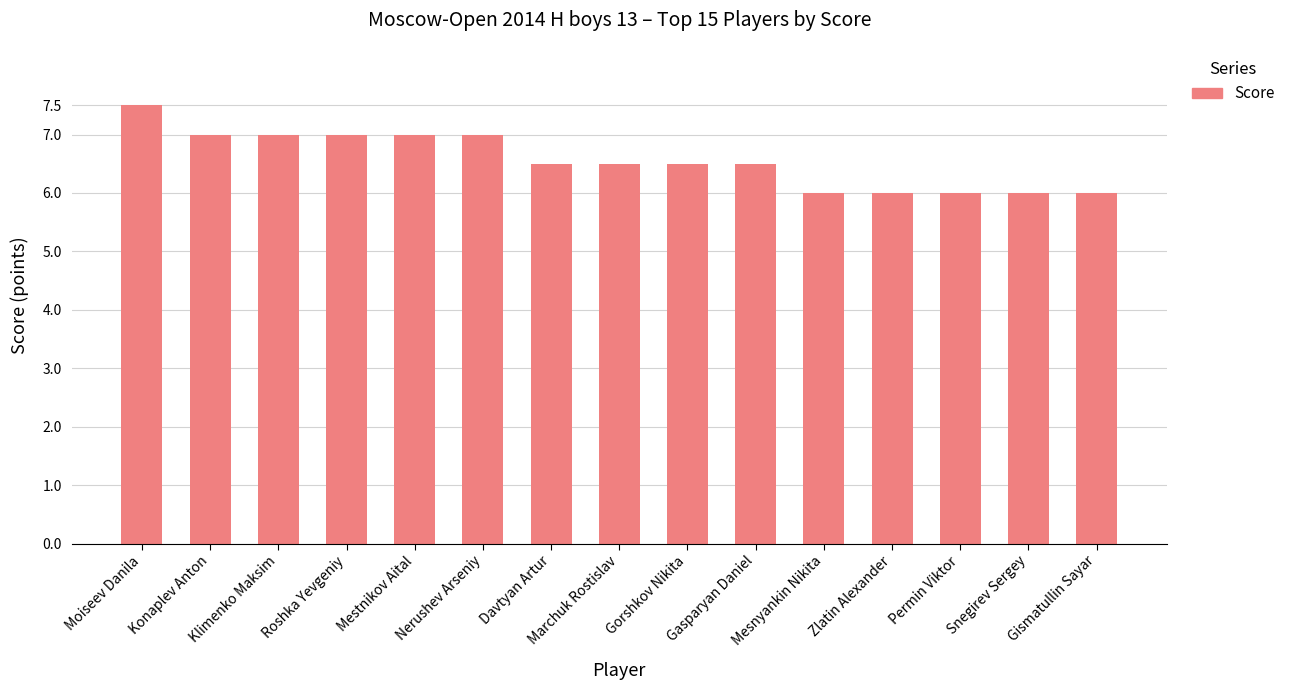

What is the approximate value at Mestnikov Aital?

7.0